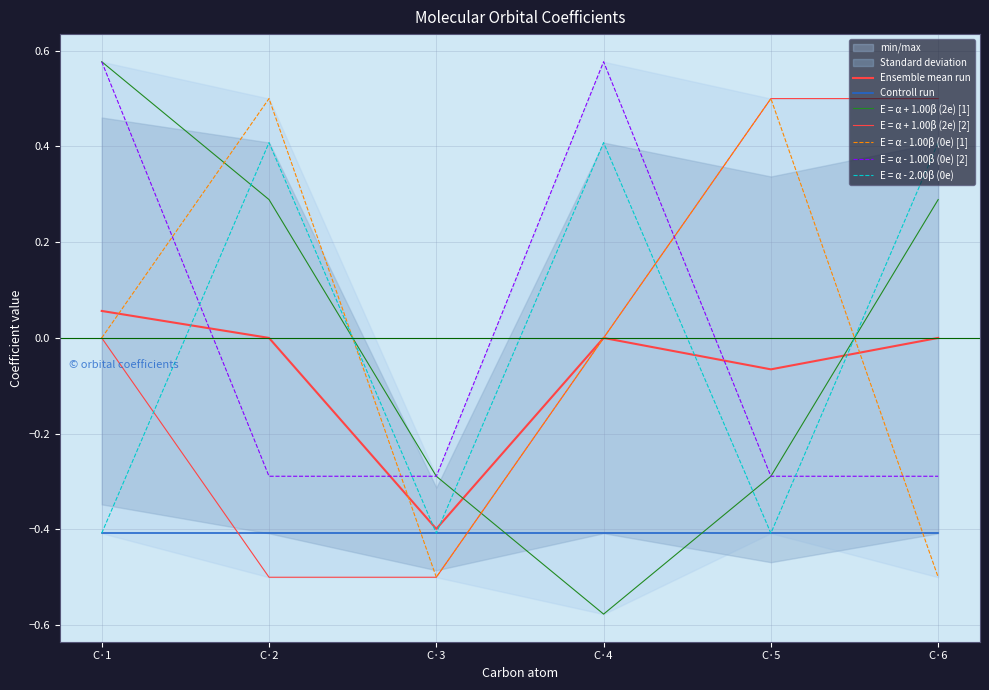

The E = α + 1.00β (2e) [2] series shows 0.6 at C·1. True or false?

False